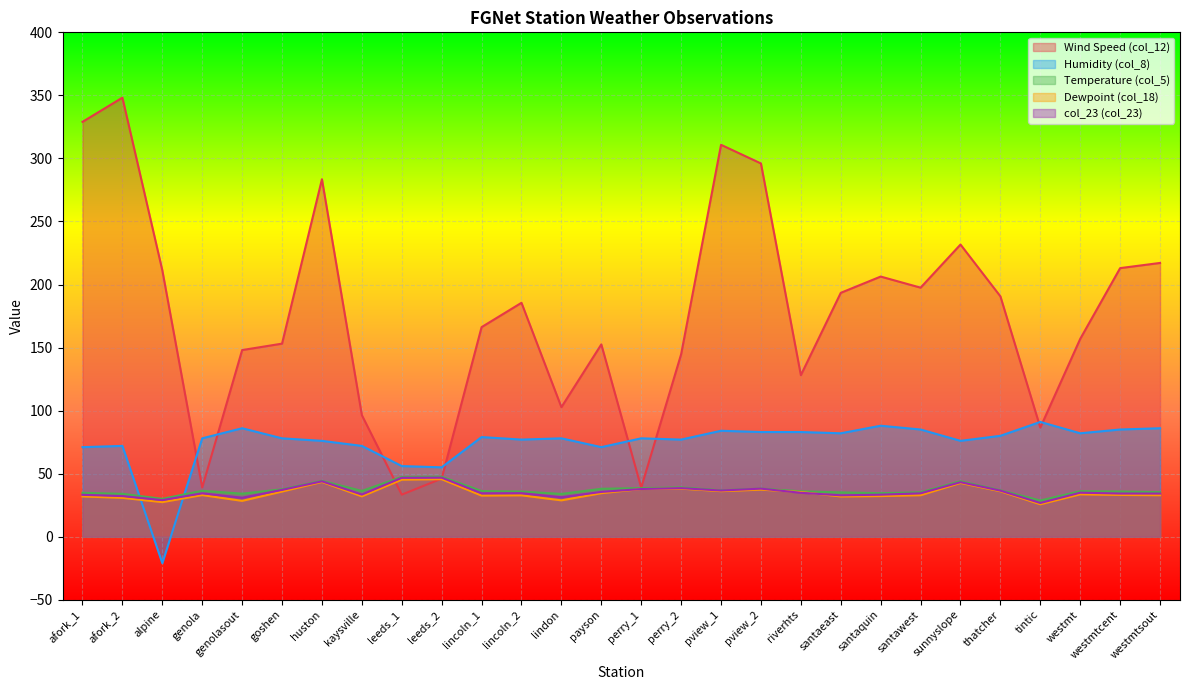

Where do Wind Speed (col_12) and Temperature (col_5) first cross each other?

kaysville and leeds_1